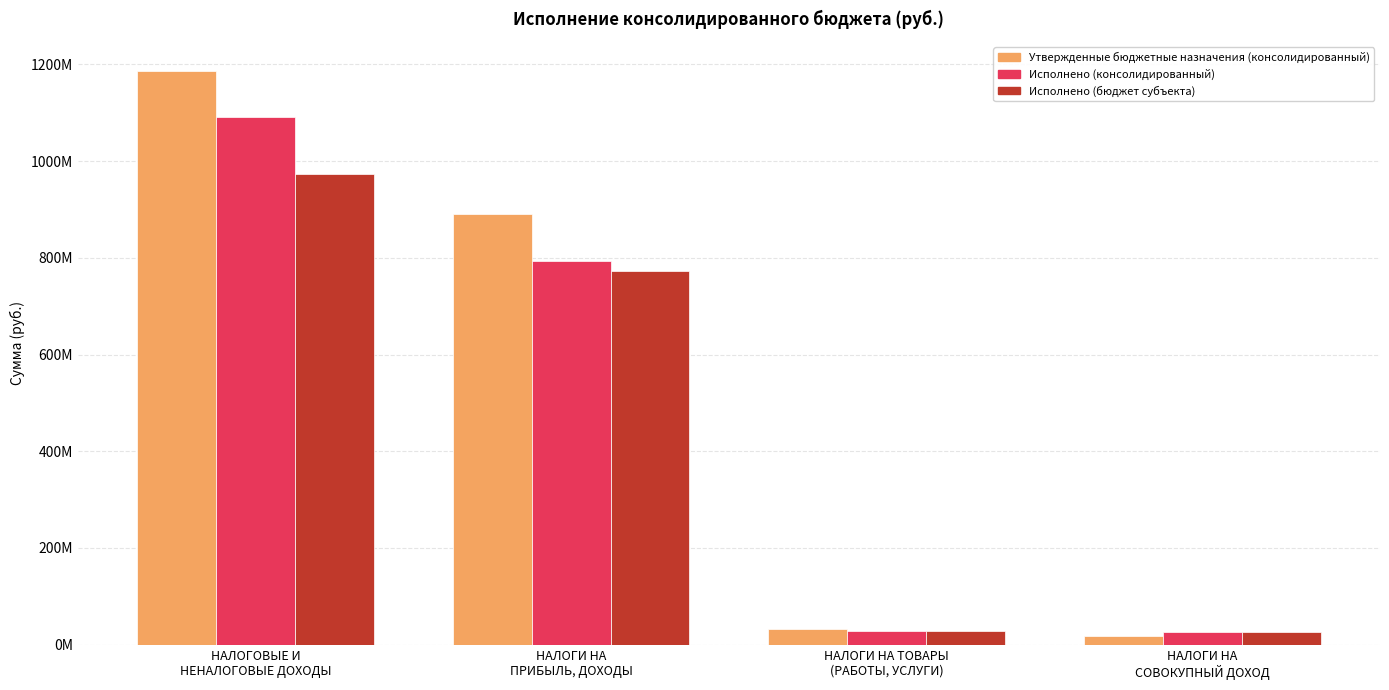

The Исполнено (консолидированный) series shows 18331401.7 at НАЛОГИ НА ТОВАРЫ
(РАБОТЫ, УСЛУГИ). True or false?

False